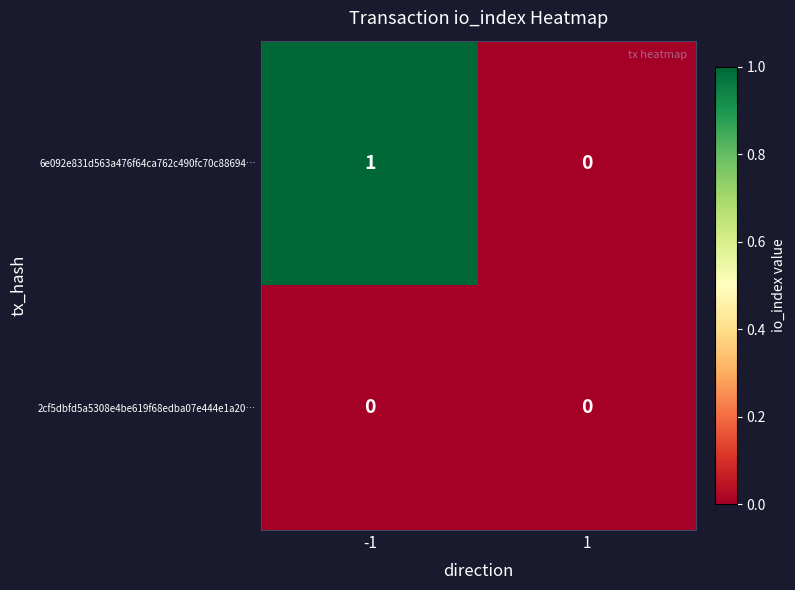

The value of 6e092e831d563a476f64ca762c490fc70c88694… at -1 is 2. True or false?

False